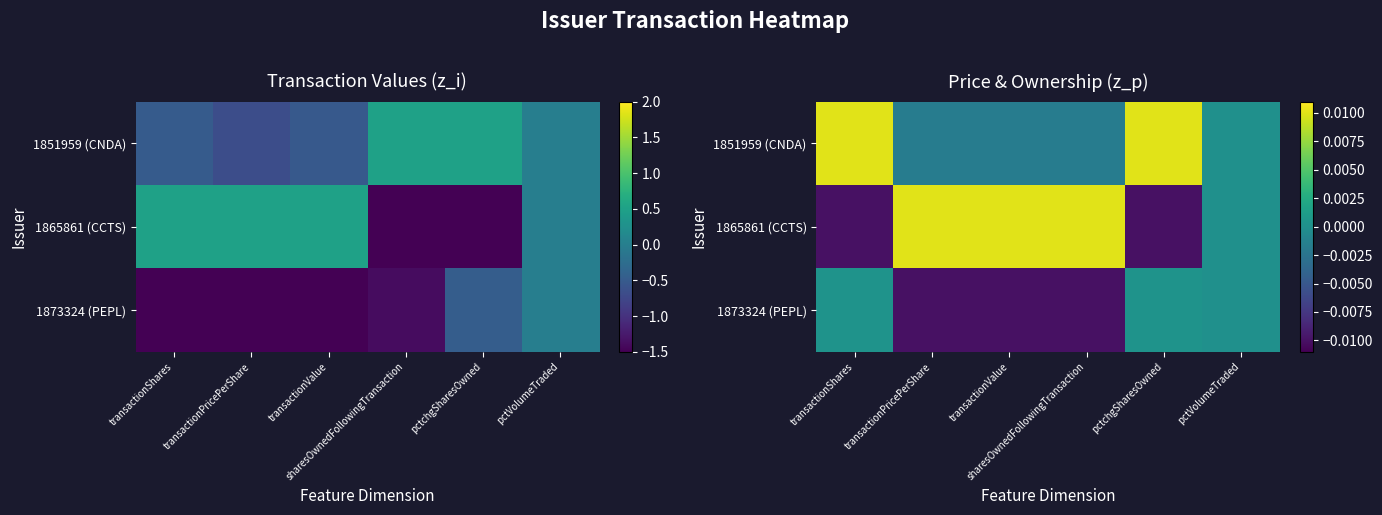

How many values in 1851959 (CNDA) are below zero?

3